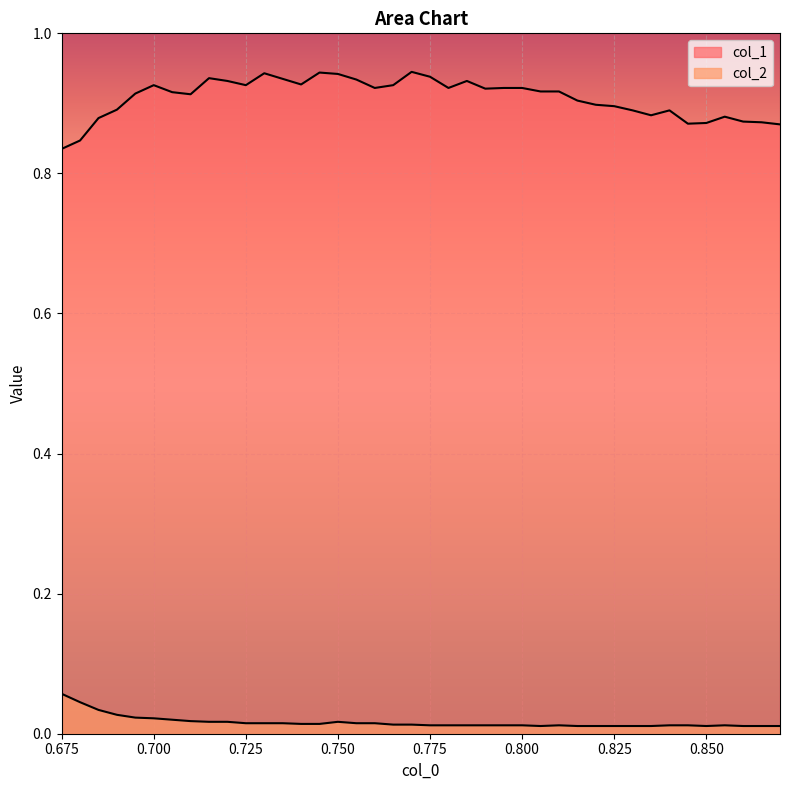

List the labels in order of col_1 value, largest first.

0.77, 0.745, 0.73, 0.75, 0.775, 0.715, 0.735, 0.755, 0.72, 0.785, 0.74, 0.7, 0.725, 0.765, 0.76, 0.78, 0.795, 0.8, 0.79, 0.805, 0.81, 0.705, 0.695, 0.71, 0.815, 0.82, 0.825, 0.69, 0.83, 0.84, 0.835, 0.855, 0.685, 0.86, 0.865, 0.85, 0.845, 0.87, 0.68, 0.675